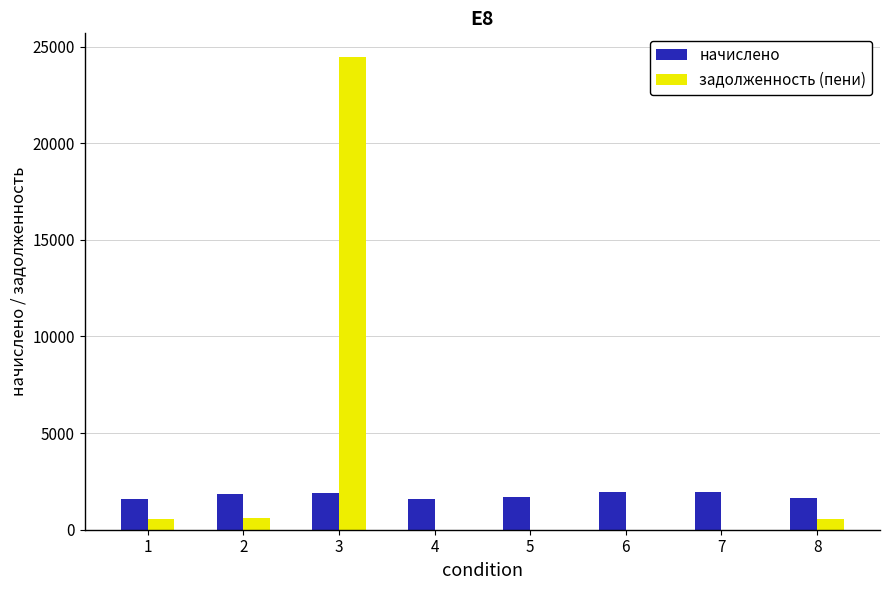

Where does the начислено series first go above 1854?

2